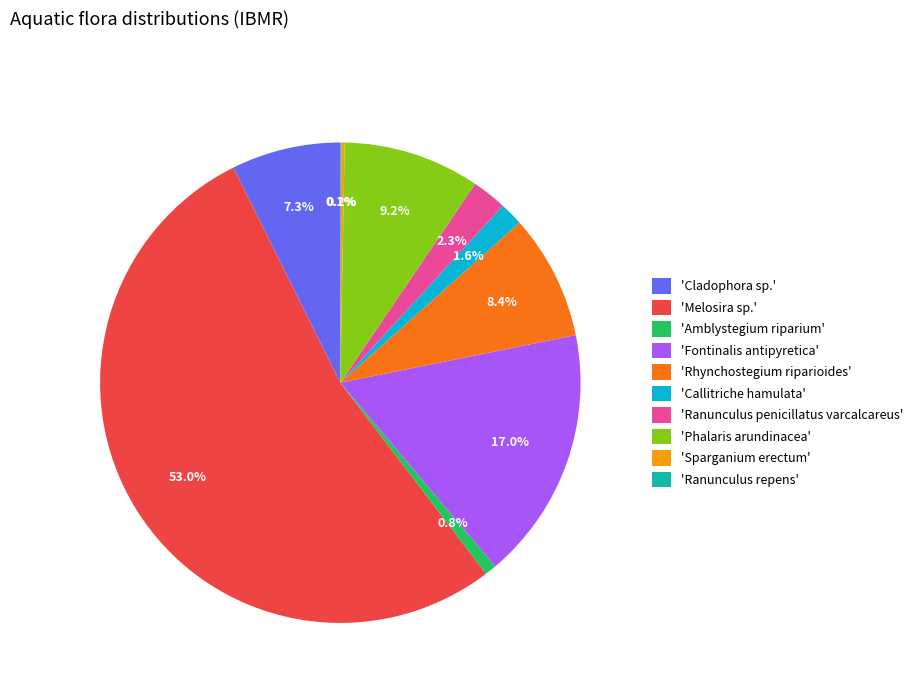

What percentage is NOT represented by 'Fontinalis antipyretica'?

83.0%